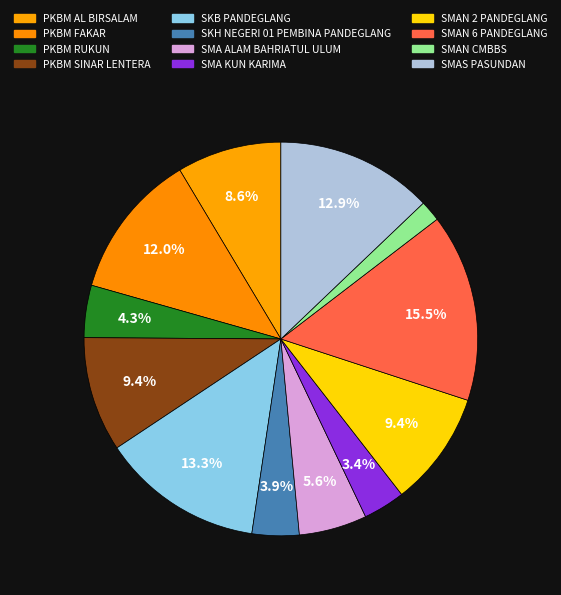

How many slices are in this pie chart?

12